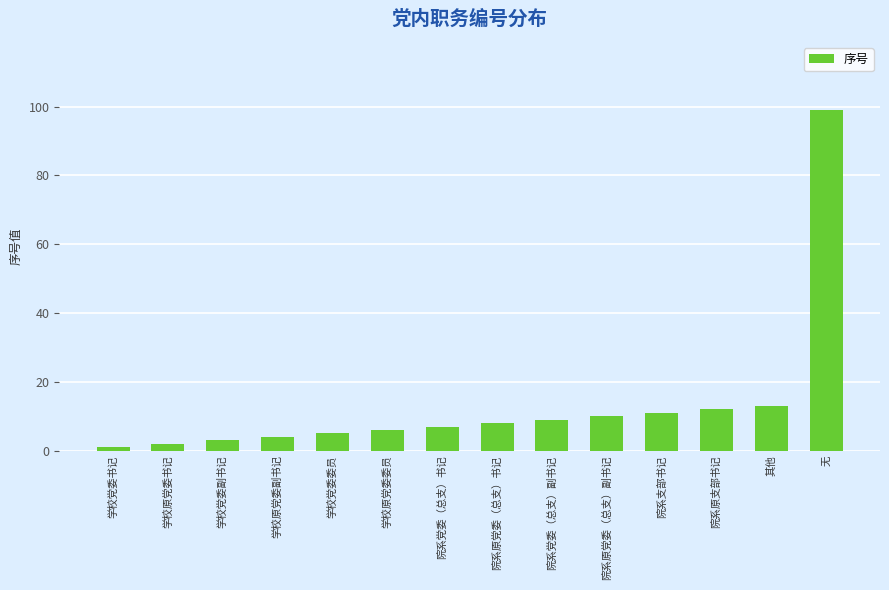

The chart shows a value of 7 at 院系党委（总支）书记. True or false?

True